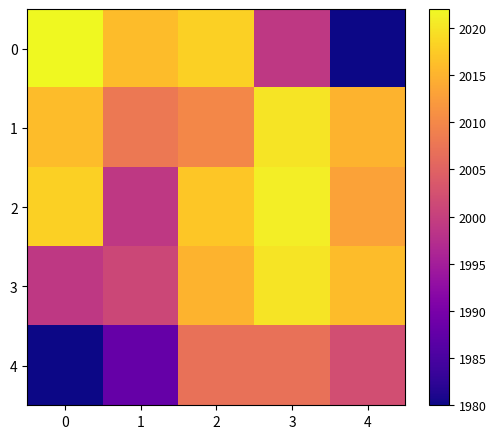

Reading left to right, list all the values displayed in this chart.

0: 0=2022	1=2016	2=2018	3=1999	4=1980
1: 0=2016	1=2008	2=2010	3=2020	4=2015
2: 0=2018	1=1999	2=2017	3=2021	4=2013
3: 0=1999	1=2001	2=2015	3=2020	4=2016
4: 0=1980	1=1988	2=2007	3=2007	4=2002